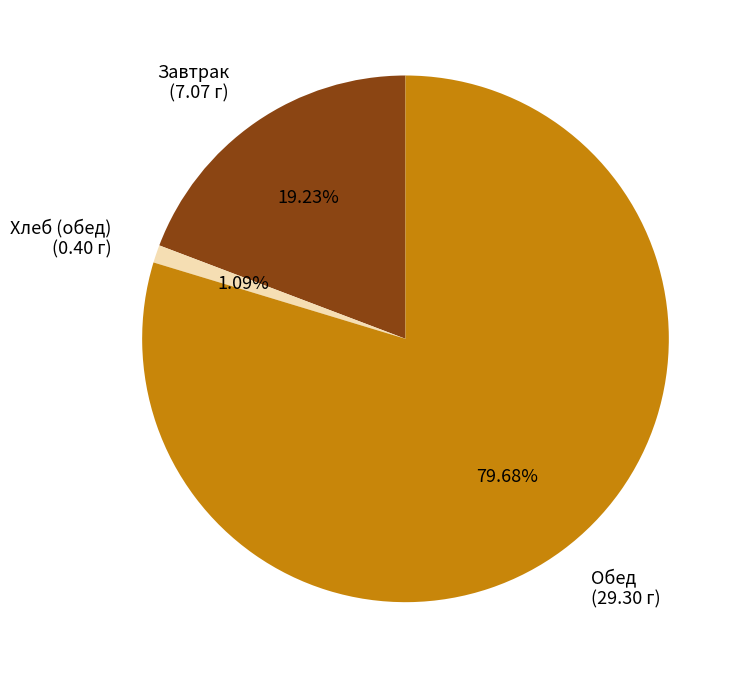

Does any single category account for the majority?

Yes